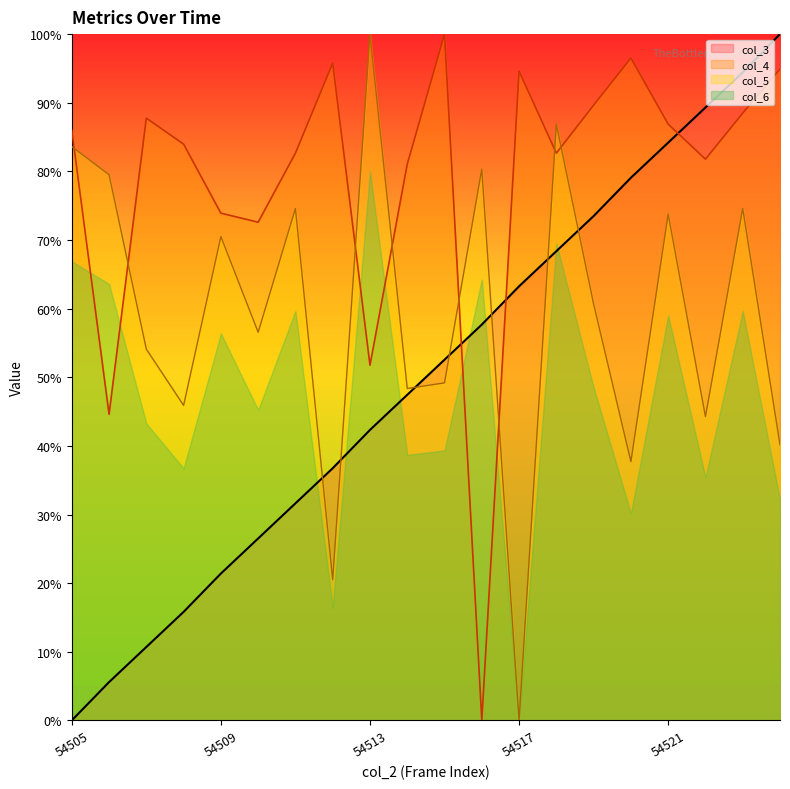

Count the number of data series in this chart.

4